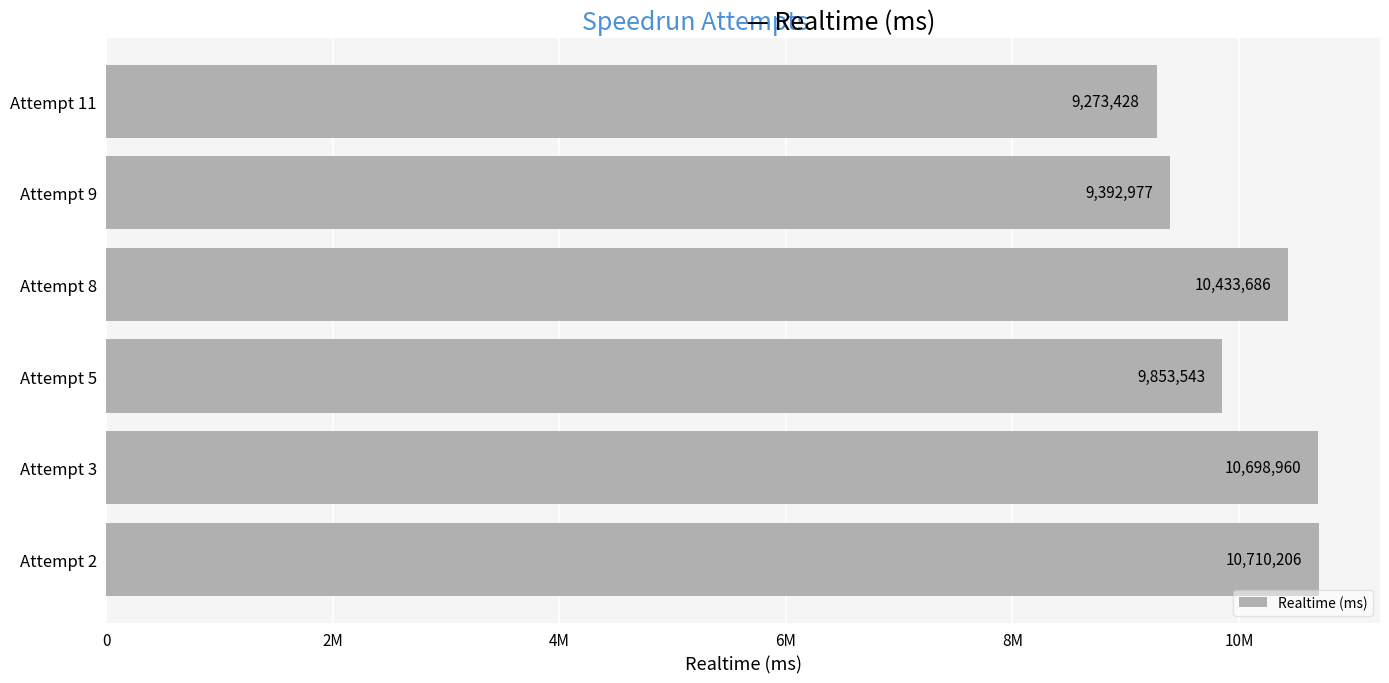

Count the number of categories in the chart.

6